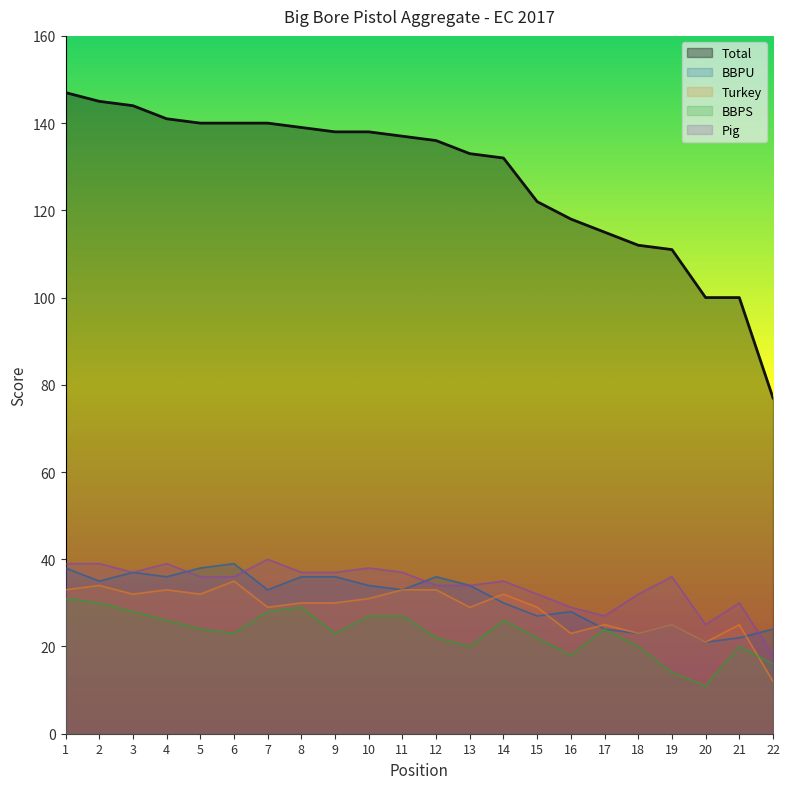

Does the chart have visible grid lines?

No